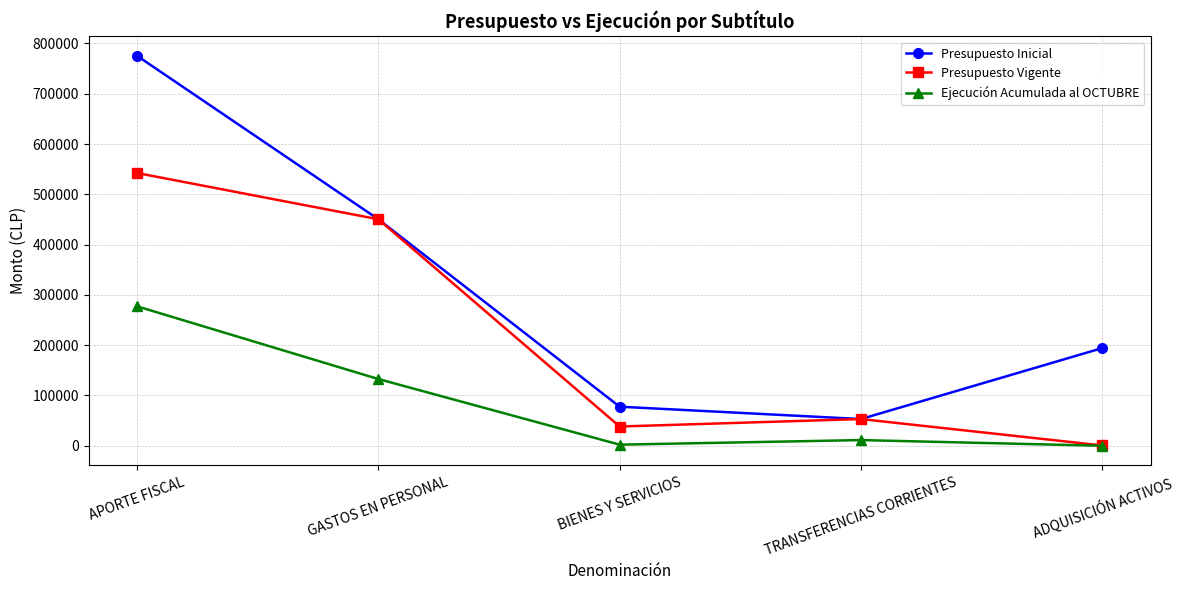

Is the value of Presupuesto Vigente at GASTOS EN PERSONAL greater than the value of Ejecución Acumulada al OCTUBRE at ADQUISICIÓN ACTIVOS?

Yes